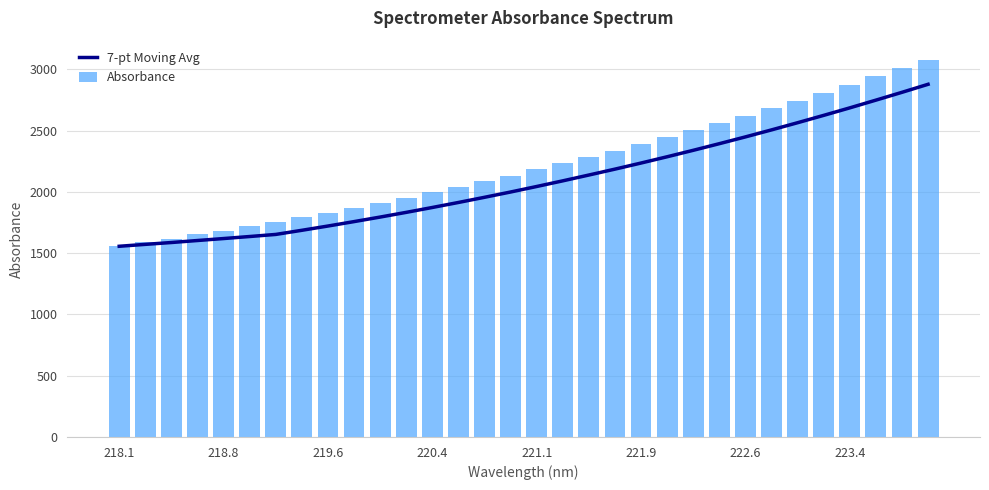

Rank the series by their maximum value, from lowest to highest.

7-pt Moving Avg, Absorbance